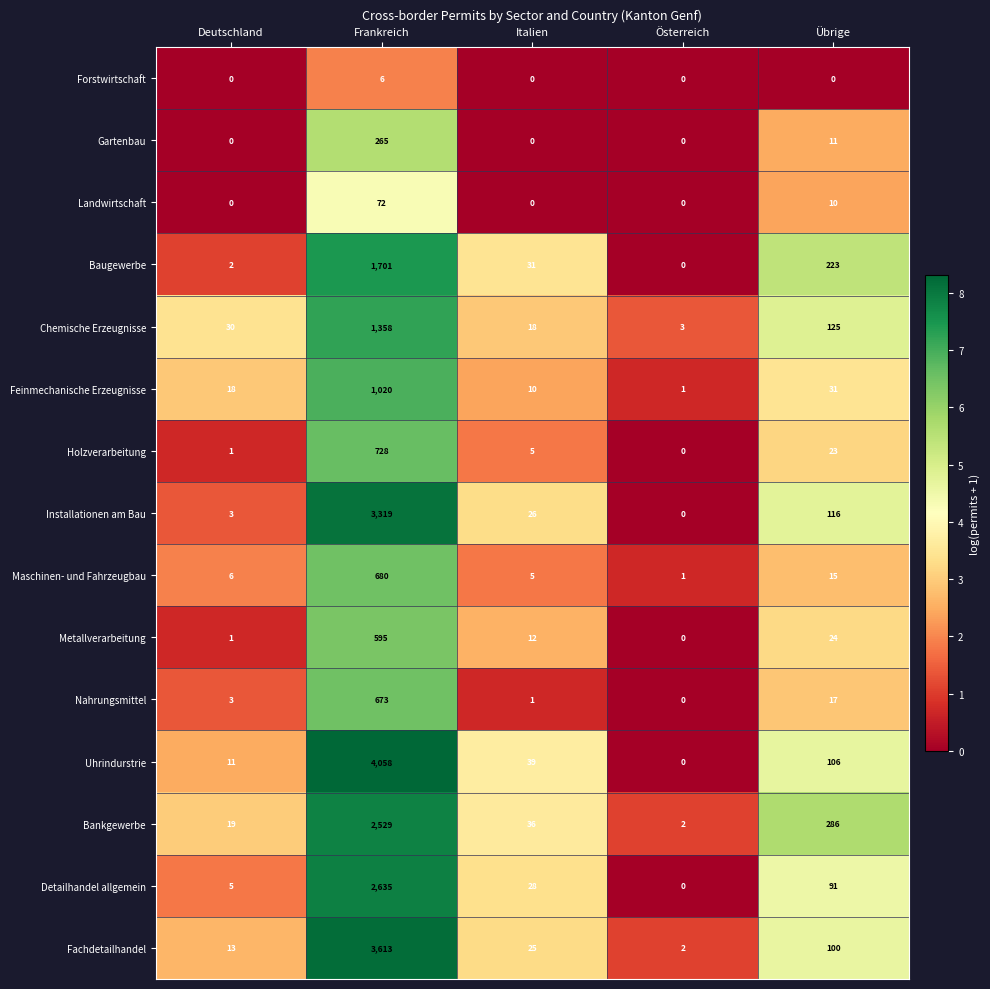

What is the maximum value for Forstwirtschaft?

6